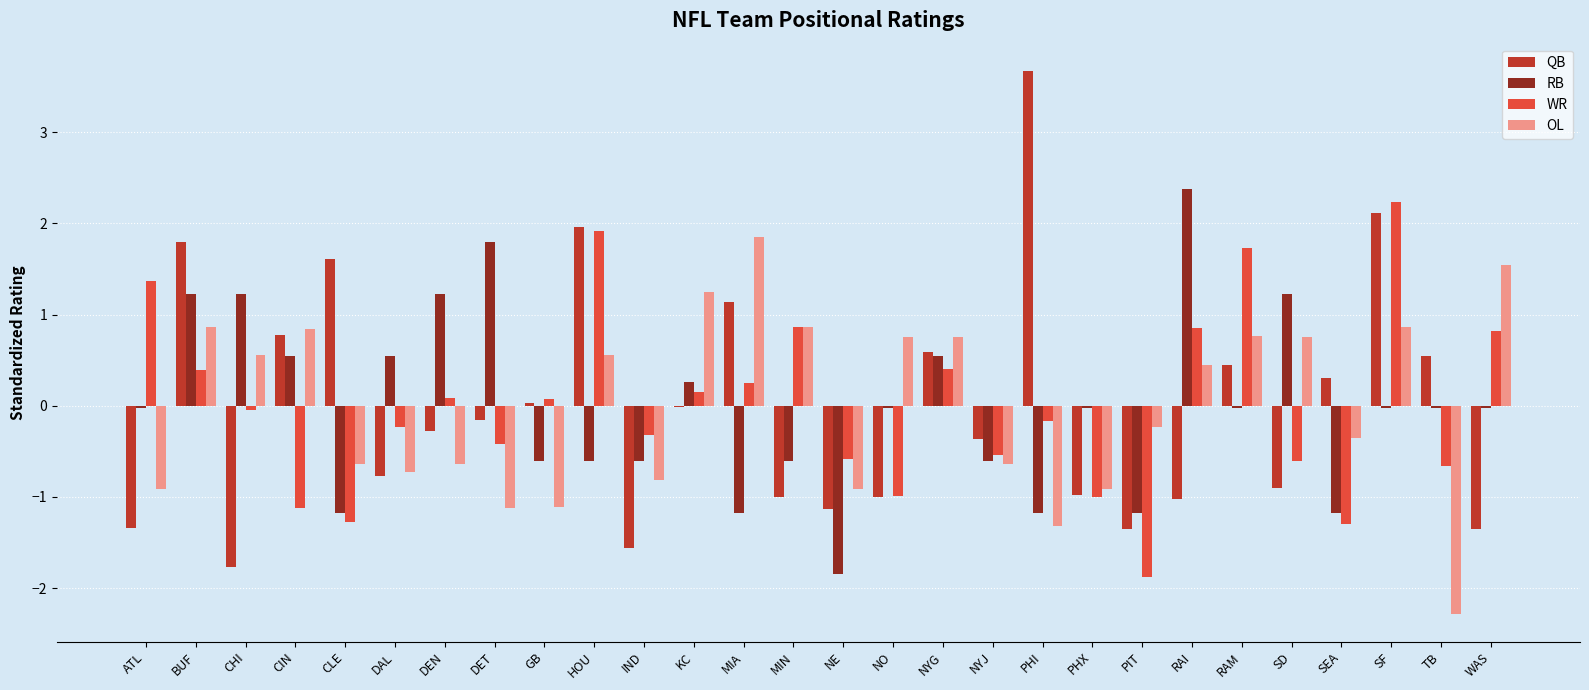

At which category is the sum across all series the highest?

SF